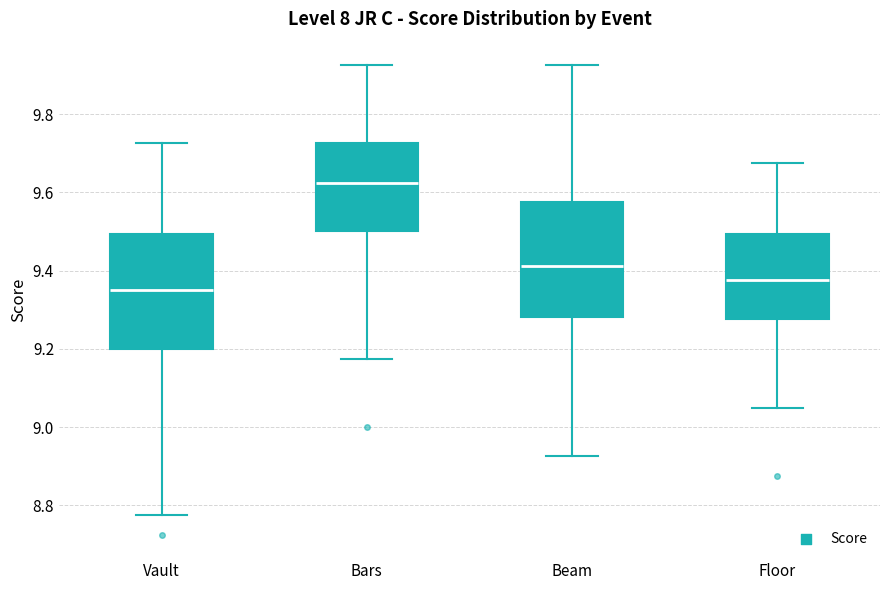

Where does the lower whisker of the box for Vault end on the y-axis? The values are not printed on the chart, so give them approximately, as read against the axis.

8.78